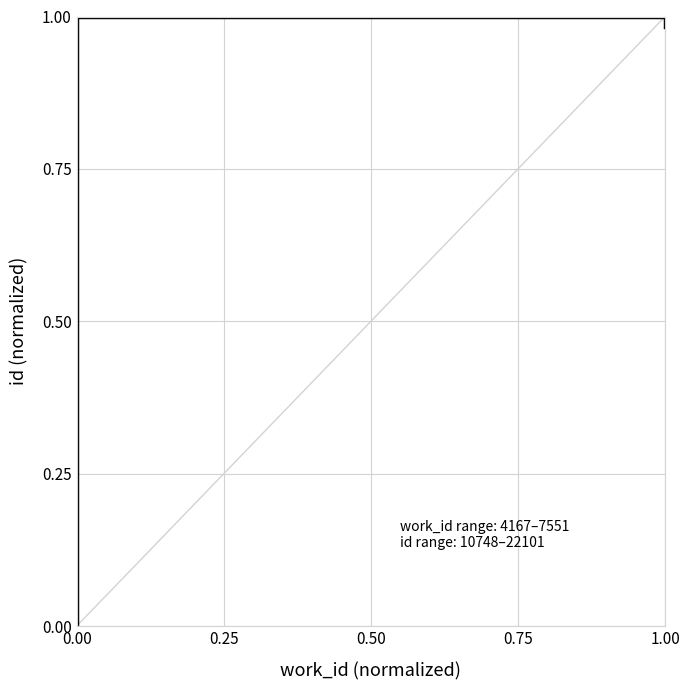

Which has a higher value, 0.00 or 0.50?

0.50